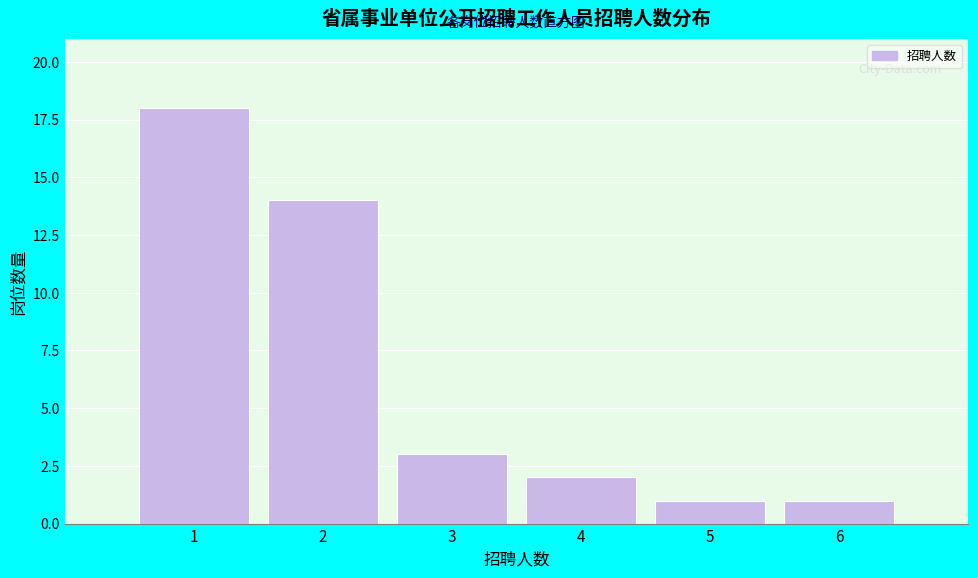

How tall is the bar that spans 0.5 to 1.5 on the x-axis? The values are not printed on the chart, so give them approximately, as read against the axis.

18